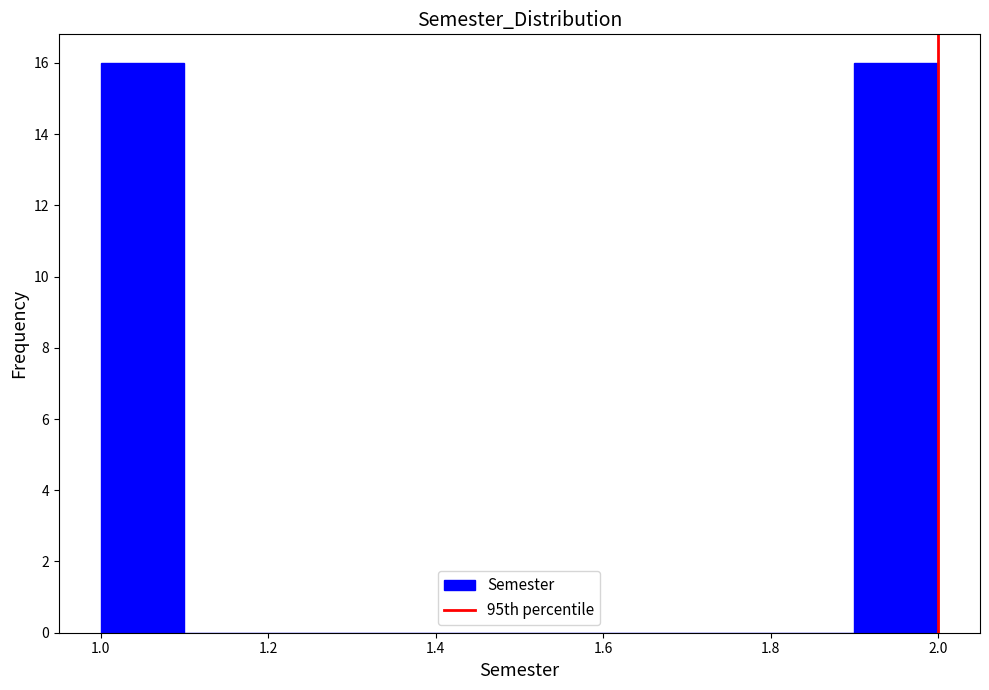

Reading left to right, list every bar in this chart as the range it spans on the x-axis followed by its height. The values are not printed on the chart, so give them approximately, as read against the axis.

1.0 to 1.1: 16
1.1 to 1.2: 0
1.2 to 1.3: 0
1.3 to 1.4: 0
1.4 to 1.5: 0
1.5 to 1.6: 0
1.6 to 1.7: 0
1.7 to 1.8: 0
1.8 to 1.9: 0
1.9 to 2.0: 16